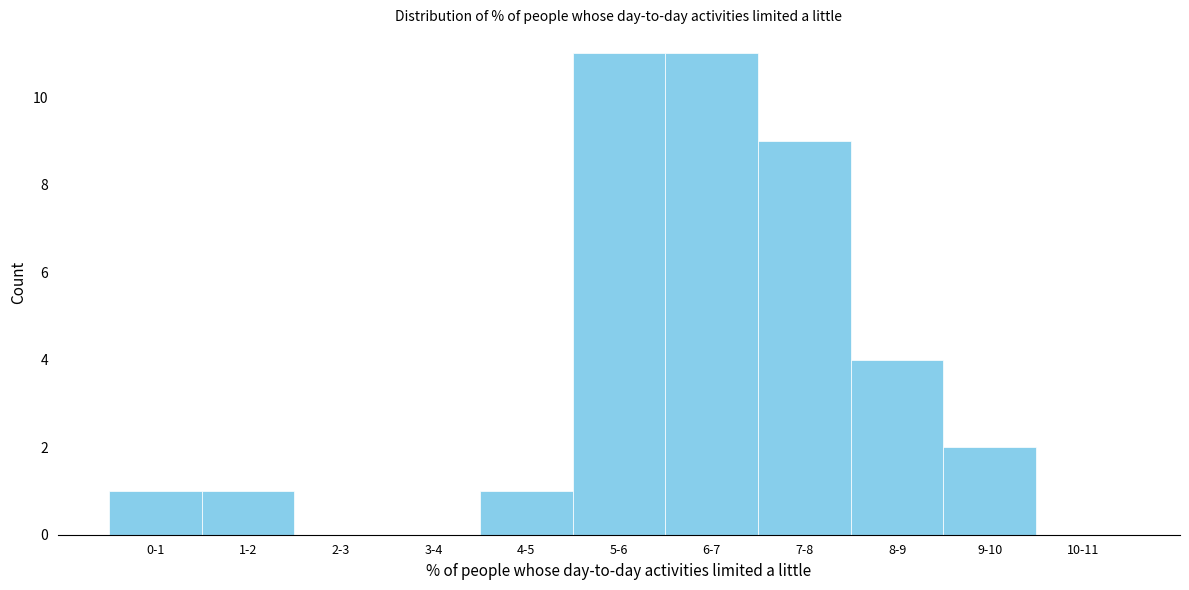

Reading right to left, extract all data points from this chart.

10-11=0	9-10=2	8-9=4	7-8=9	6-7=11	5-6=11	4-5=1	3-4=0	2-3=0	1-2=1	0-1=1